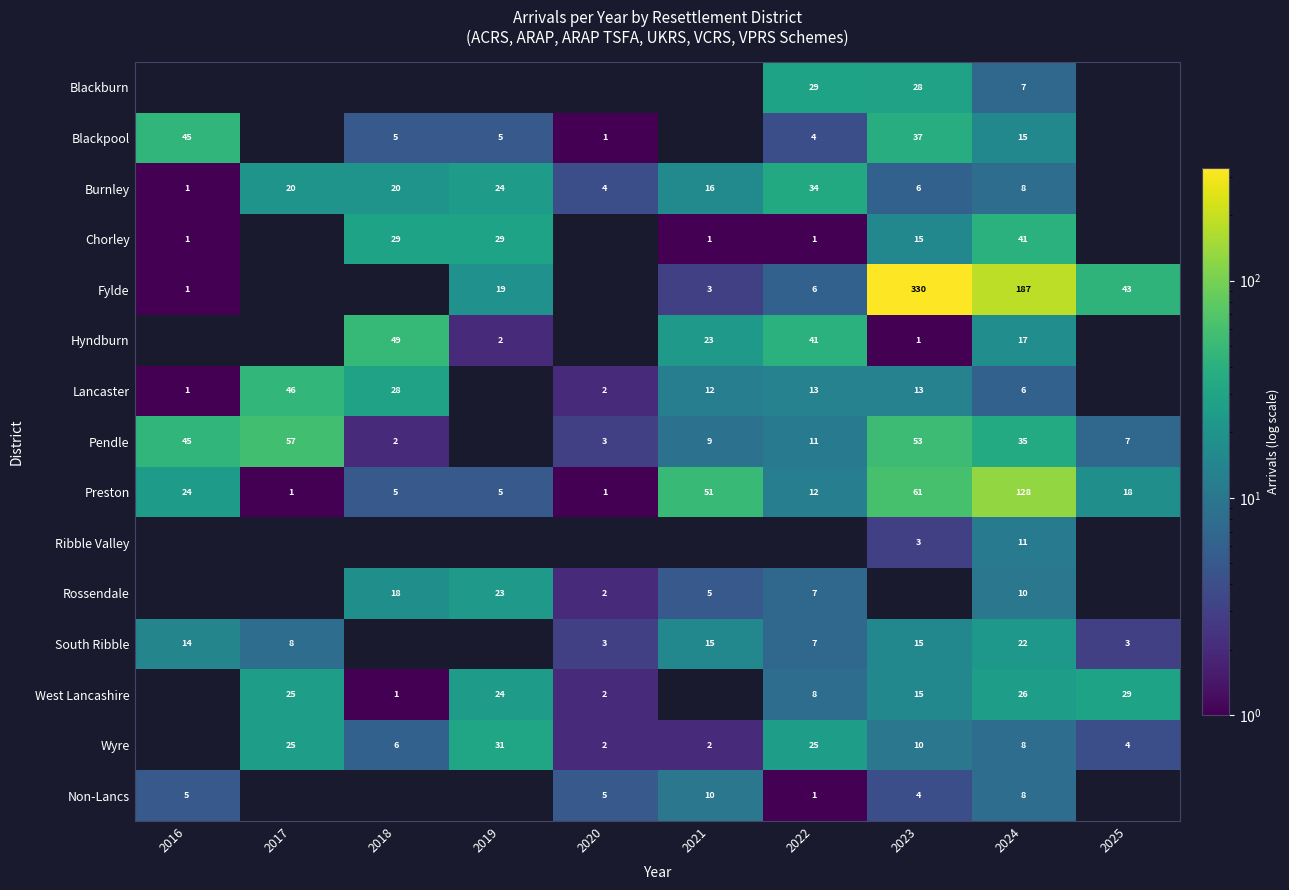

The Wyre series shows 1 at 2021. True or false?

False